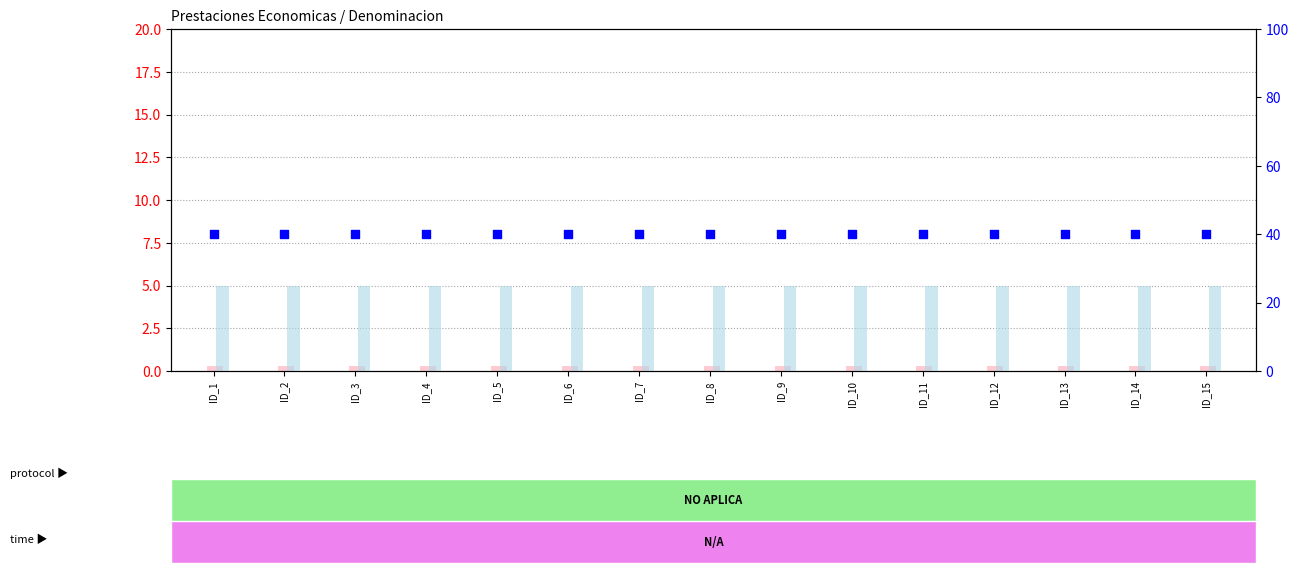

What is the total value across all series at ID_3?

65.3